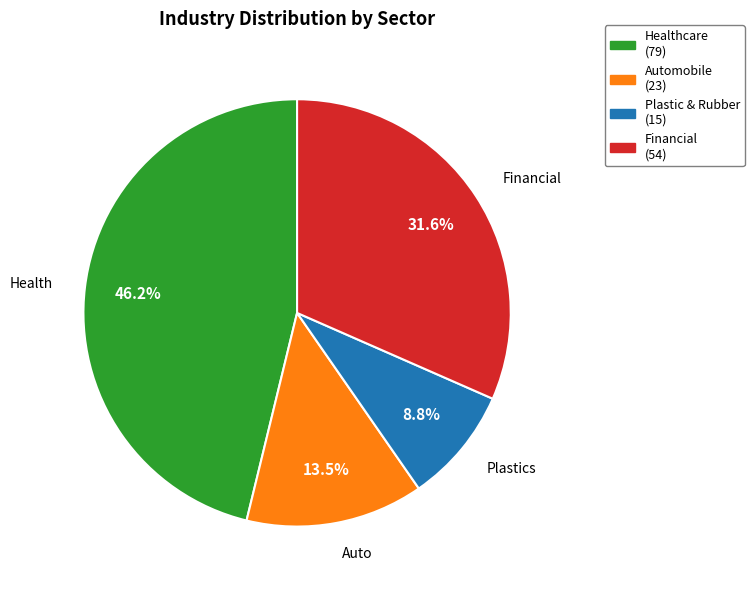

Do Healthcare (79) and Plastic & Rubber (15) together represent more than half of the pie?

Yes